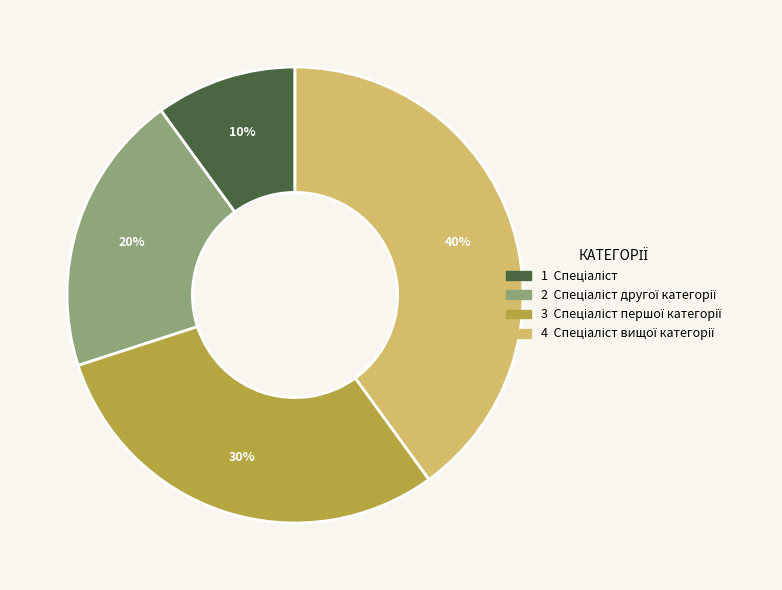

Does any single category account for the majority?

No